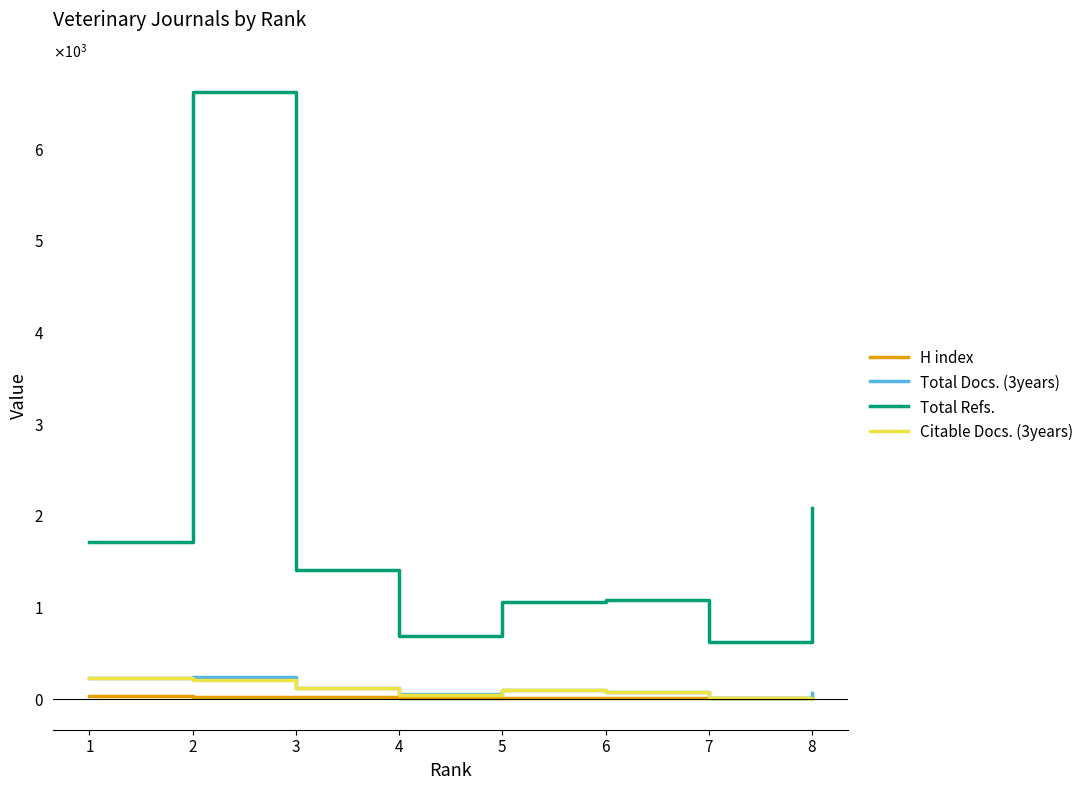

Is this an area chart (filled region under the line)?

No